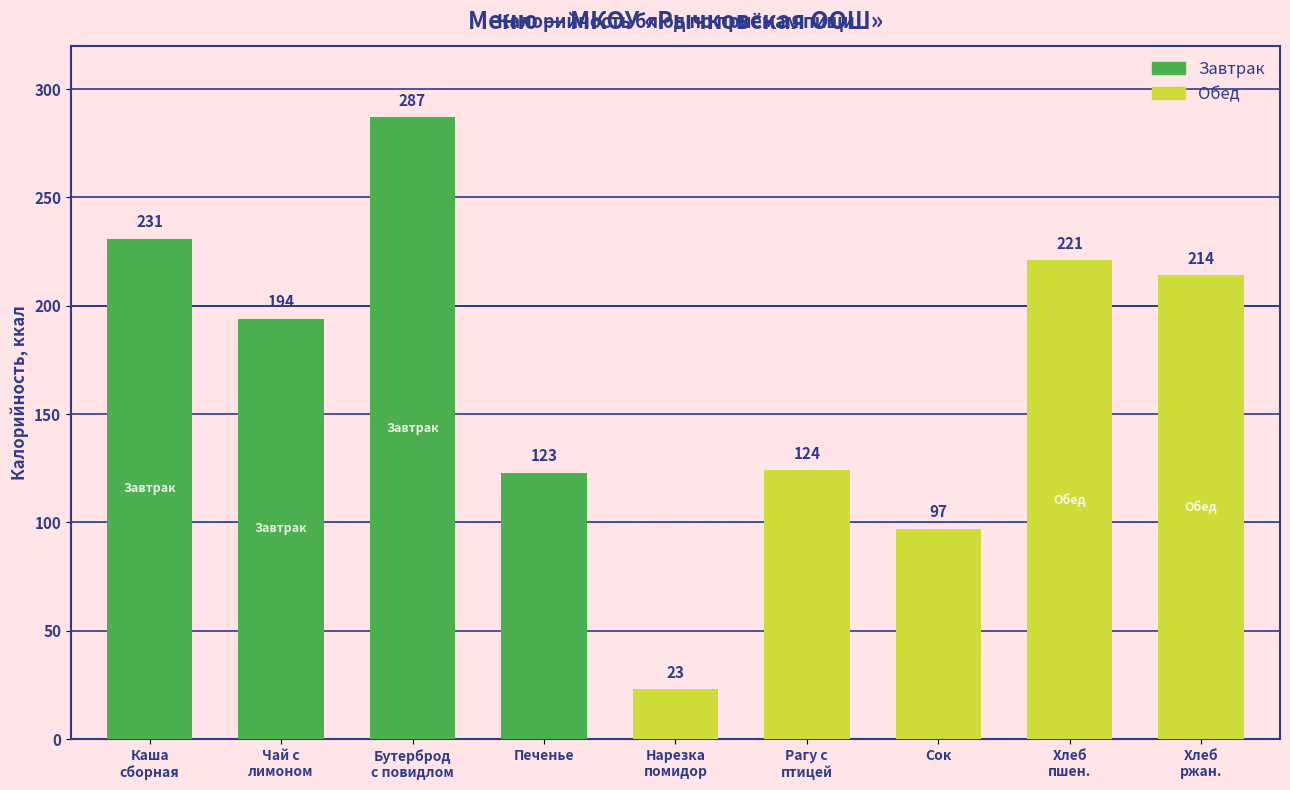

How many values are below 194?

4